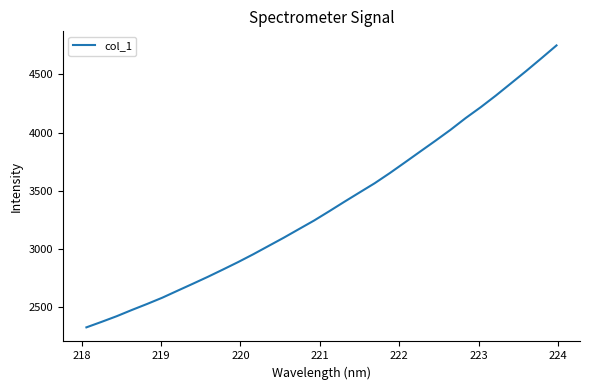

Reading left to right, list all the values displayed in this chart.

2326.7	2373.9	2422.7	2476.3	2527.8	2581.5	2641.3	2700.6	2760.7	2823.7	2887.7	2955.0	3025.8	3096.5	3170.4	3244.1	3323.9	3405.4	3485.3	3564.7	3652.1	3743.9	3836.7	3928.9	4023.3	4124.2	4218.2	4318.3	4423.5	4528.9	4637.9	4748.6